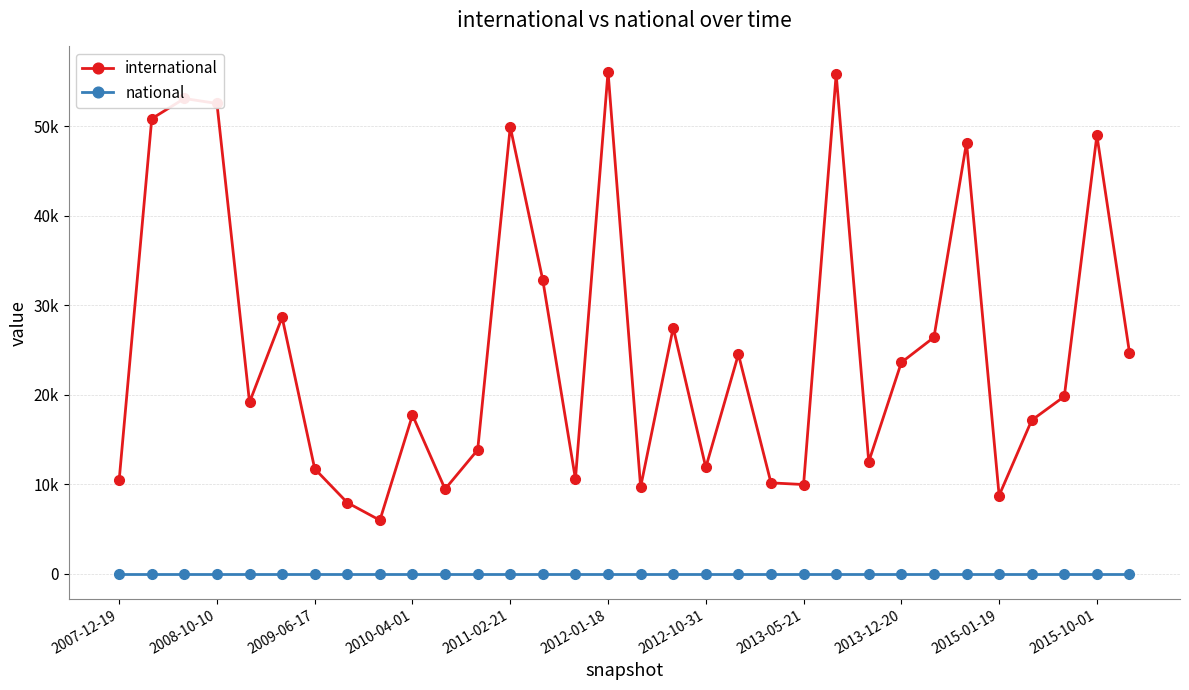

What is the lowest value of the international series?

5979